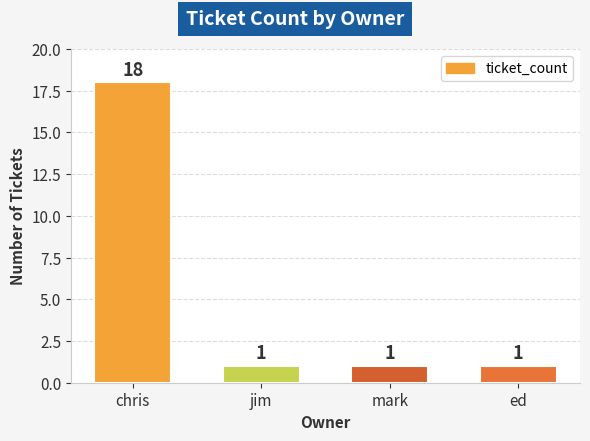

What is the maximum value shown in the chart?

18